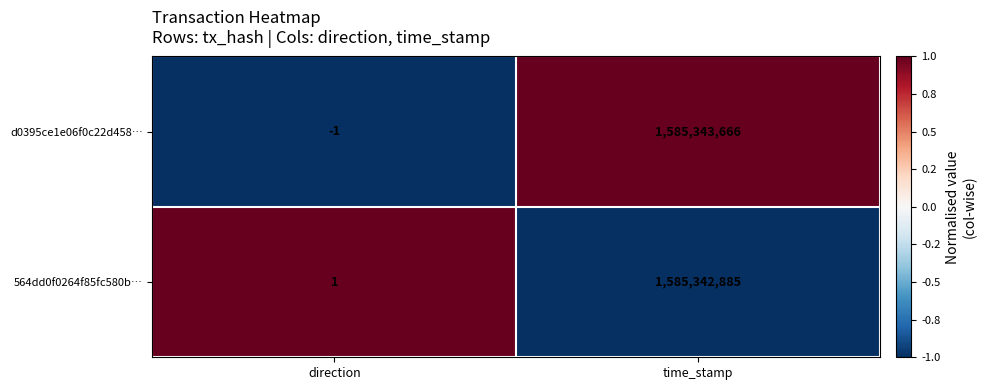

What is the approximate value of d0395ce1e06f0c22d458… at time_stamp?

1585343666